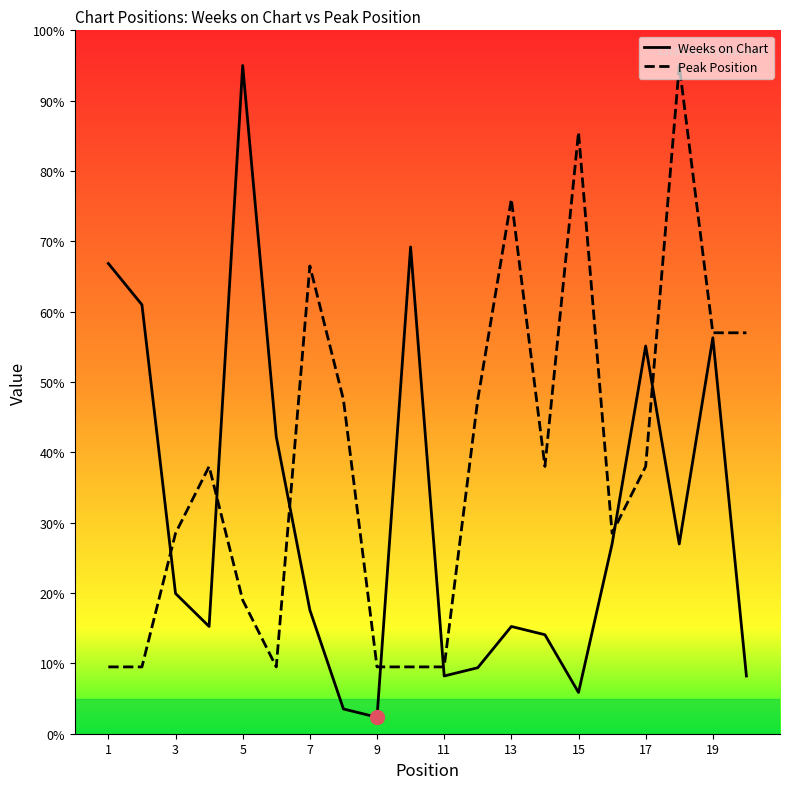

What is the difference between the highest and lowest values at 15?

79.6